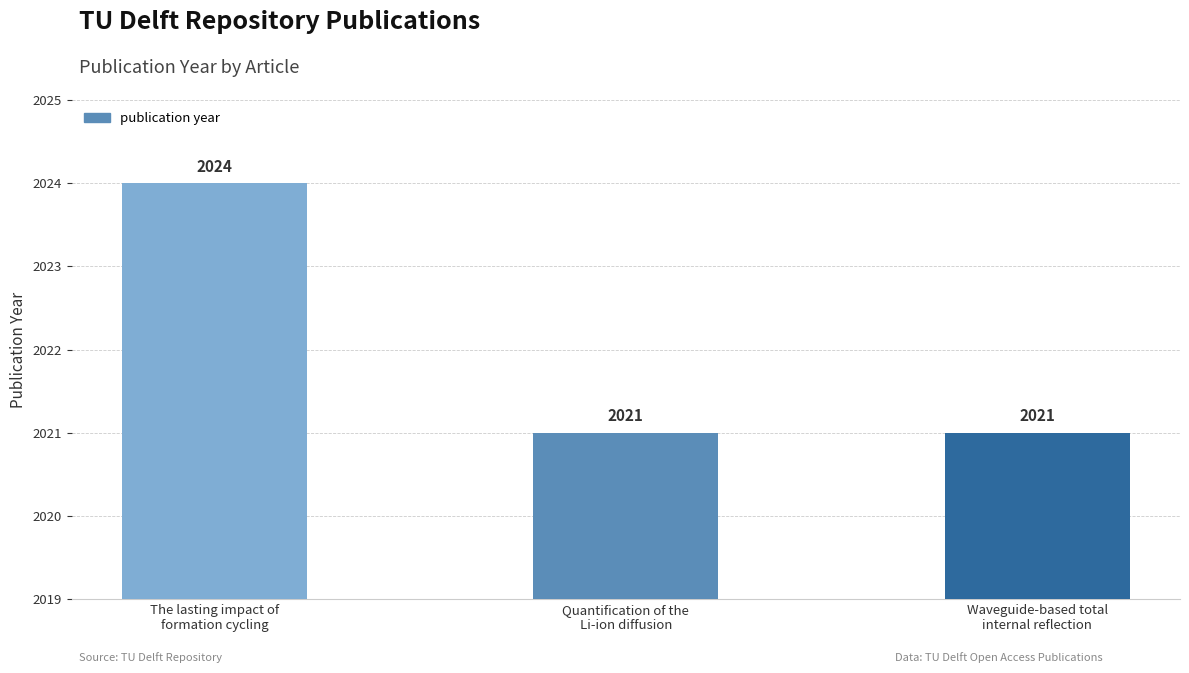

What is the minimum value shown in the chart?

2021